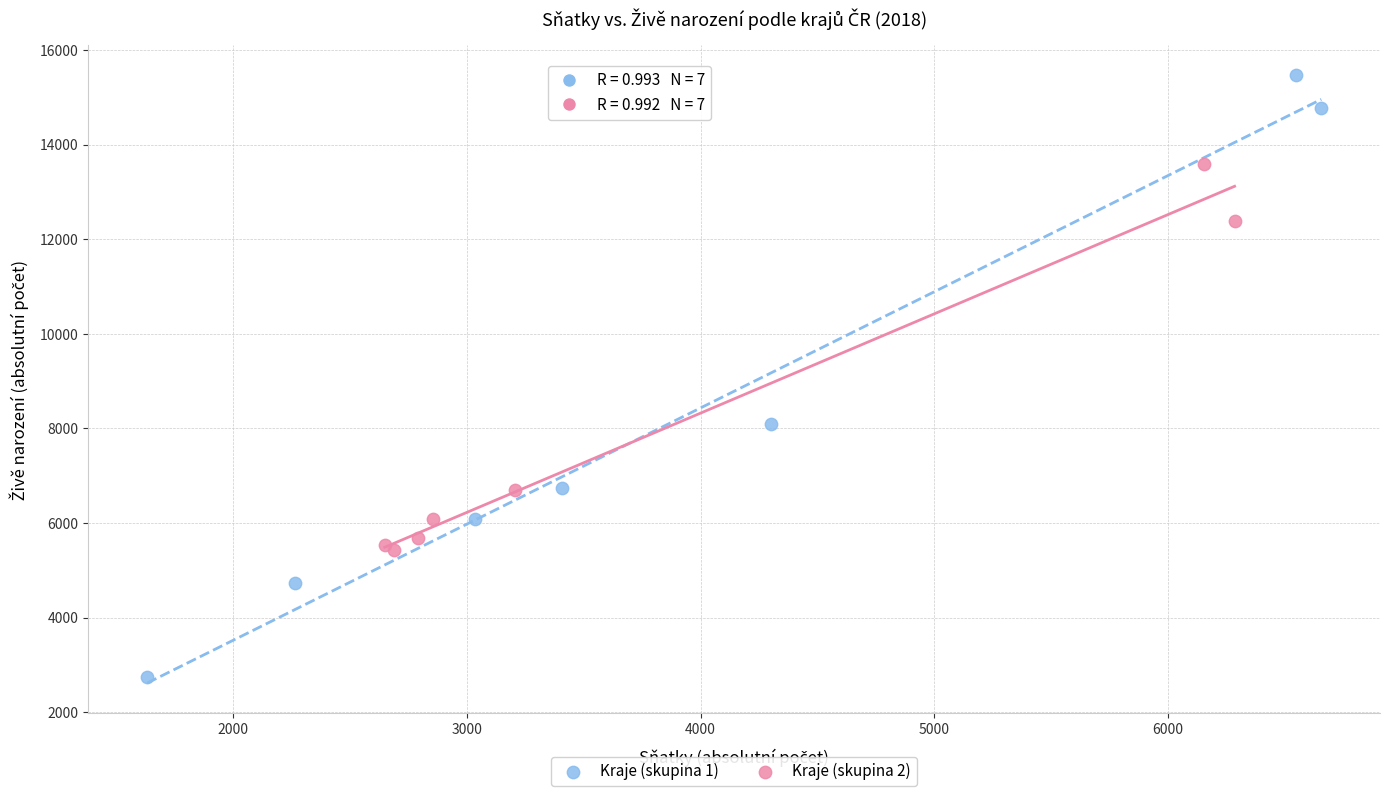

Which series contains the lowest Y value?

Kraje (skupina 1)